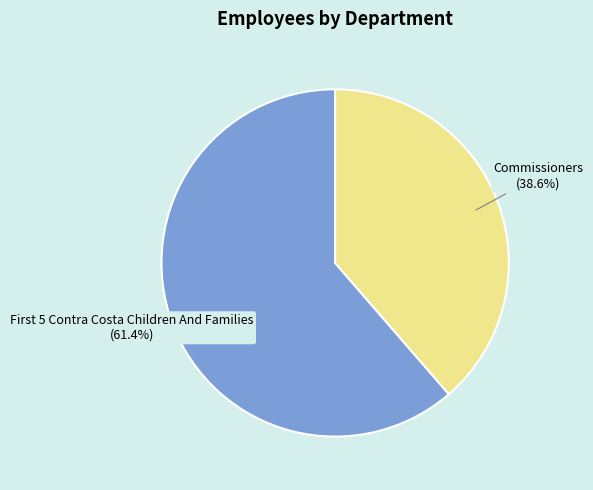

How many slices are in this pie chart?

2